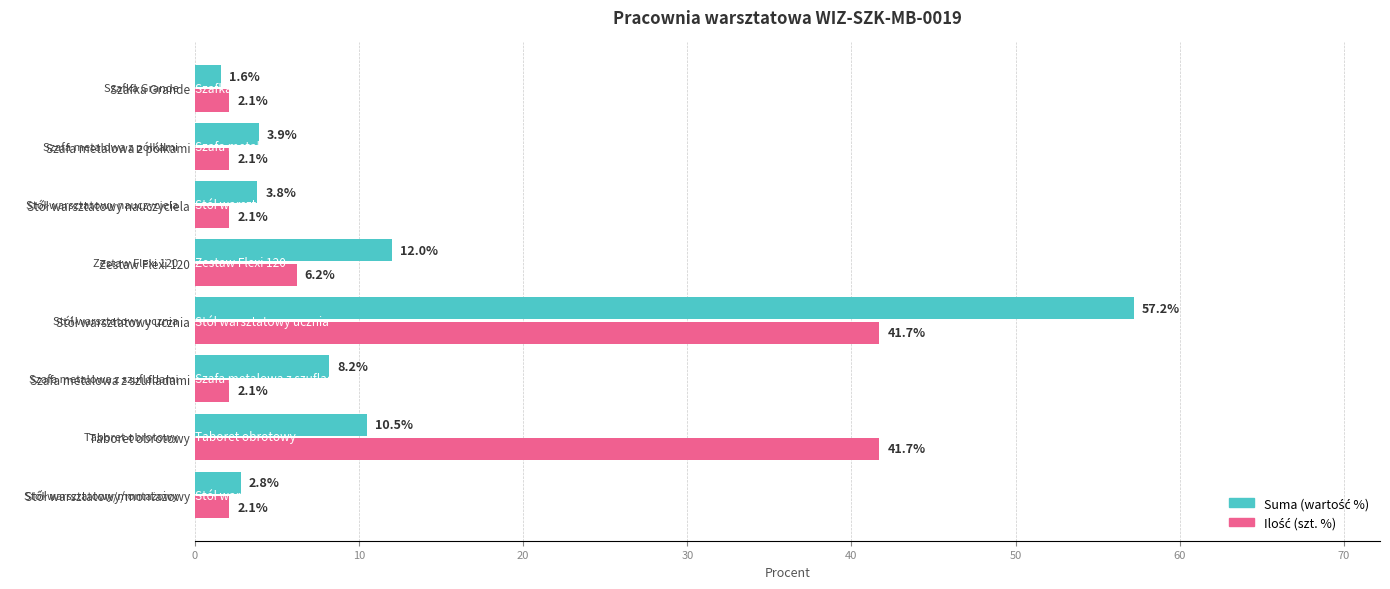

What is the difference between the highest and lowest values at Szafka Grande?

0.5